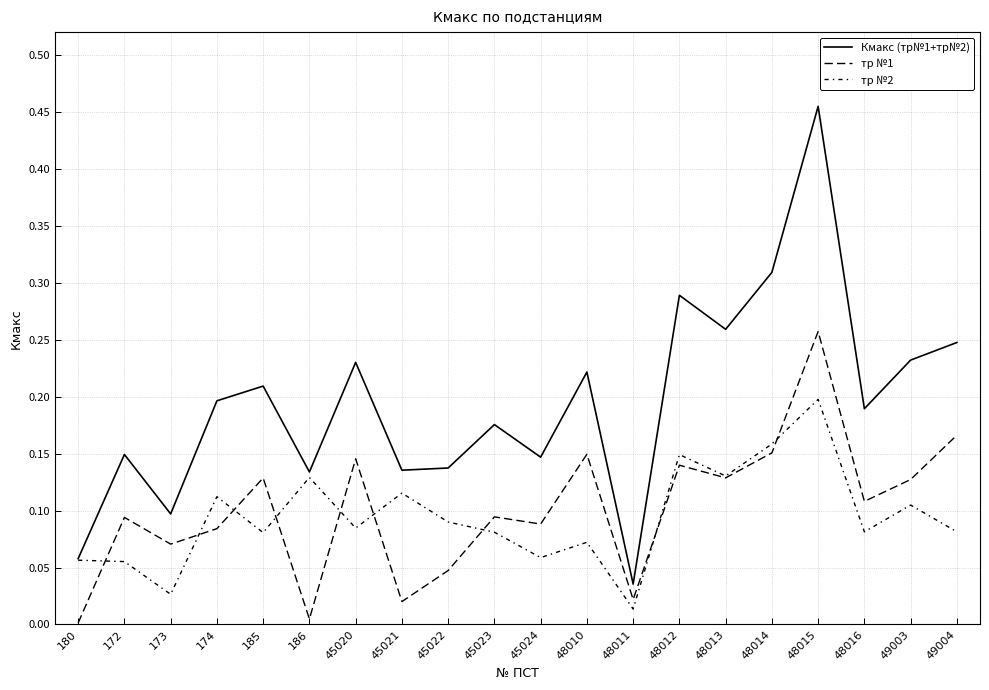

Does the chart display data point markers on the line(s)?

No